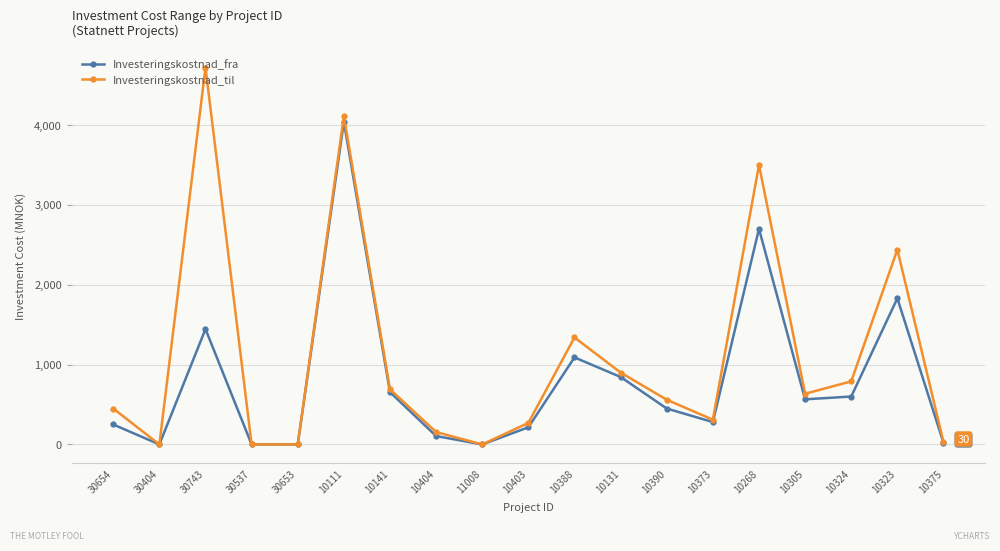

Where is the first local maximum for Investeringskostnad_fra?

30743